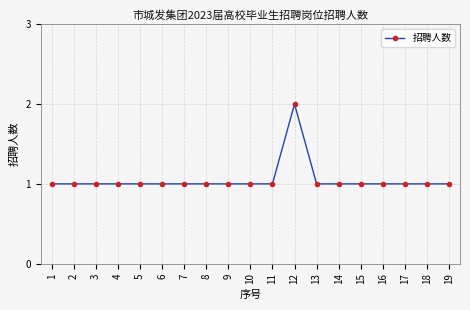

How many values are between 1 and 2?

19